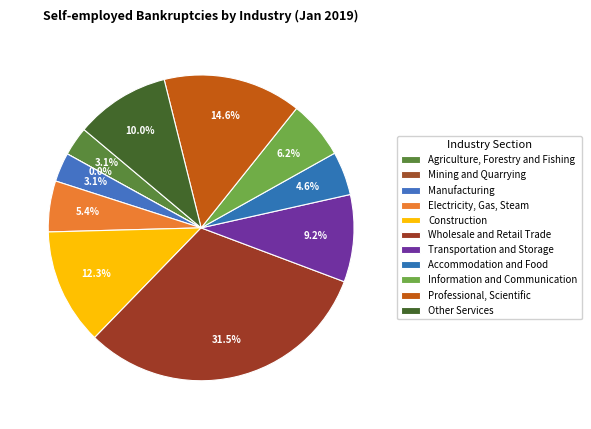

Is there any slice that represents more than half of the pie?

No